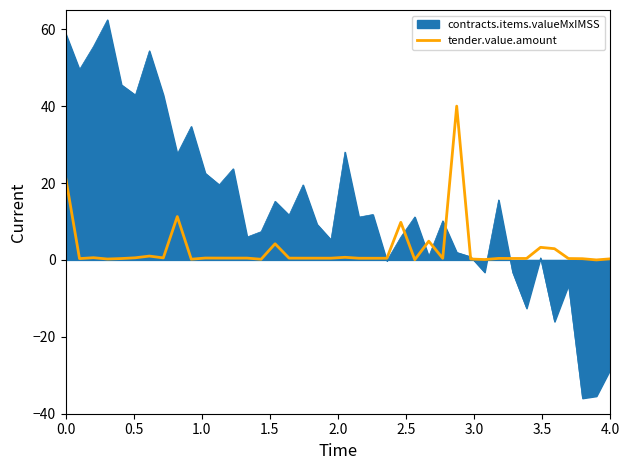

Which series has the largest total across all categories?

contracts.items.valueMxIMSS